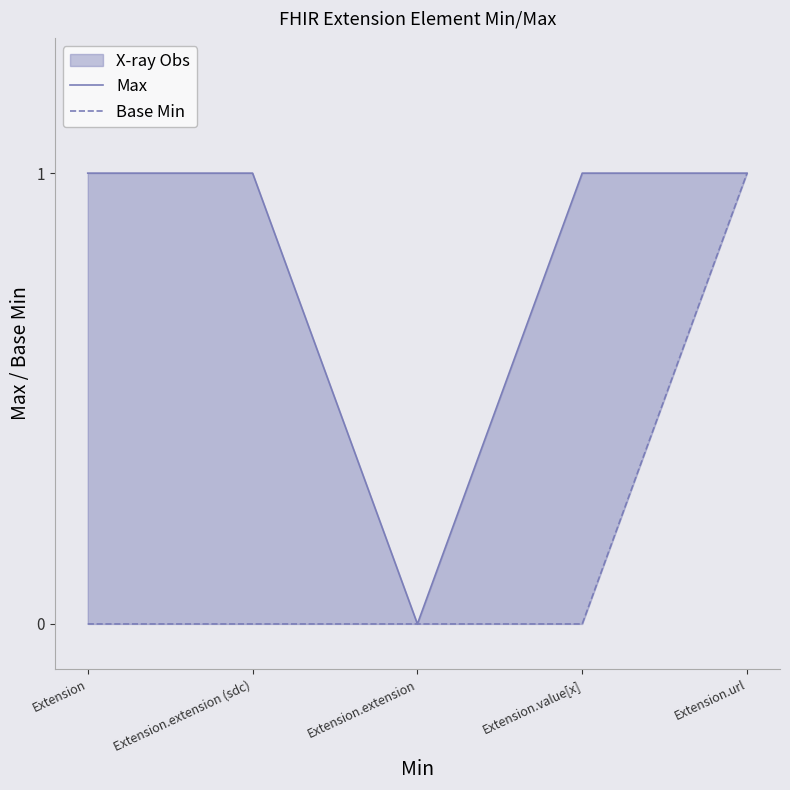

Reading left to right, list all the values displayed in this chart.

Max: 1	1	0	1	1
Base Min: 0	0	0	0	1